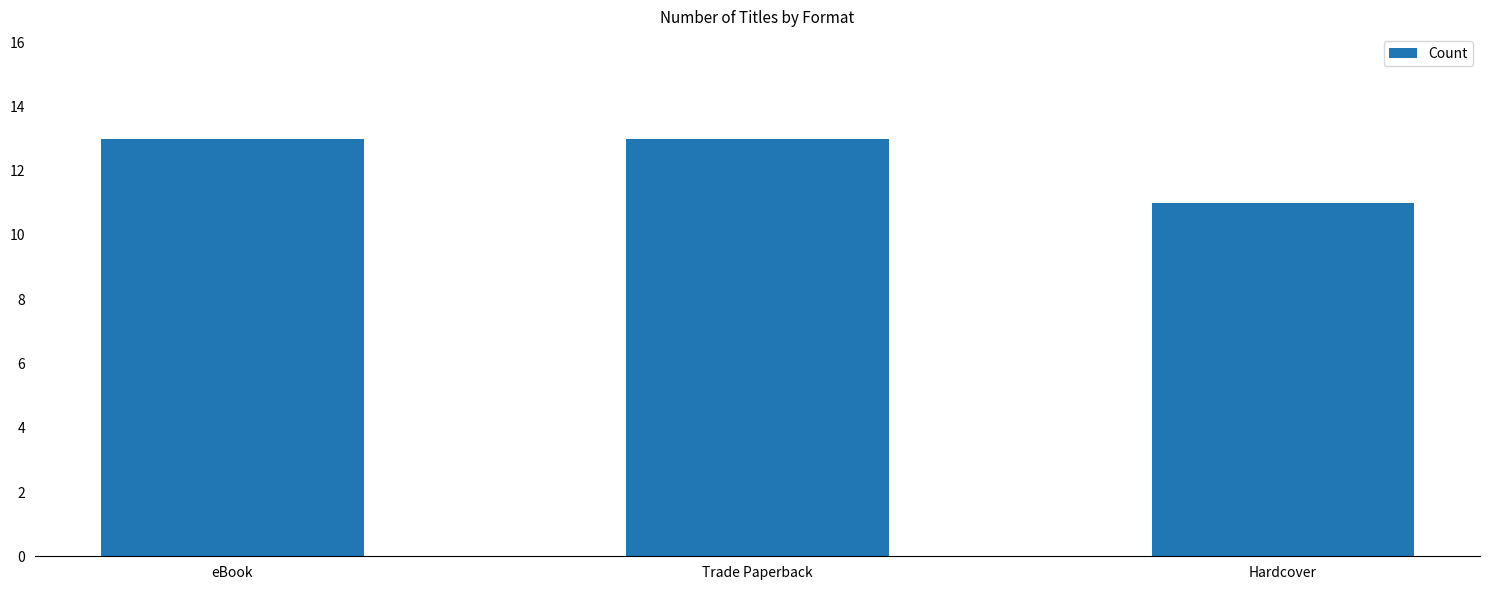

What is the label of the 3rd bar from the left?

Hardcover